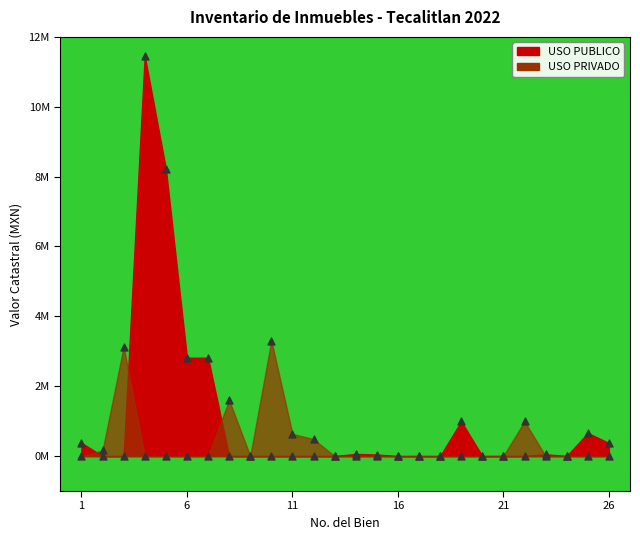

What are all the series names shown in the legend?

USO PUBLICO, USO PRIVADO